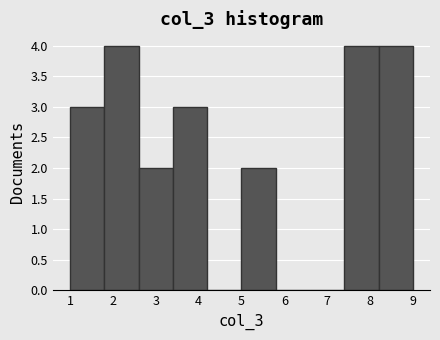

Reading left to right, transcribe this chart: for each bar, give the range it covers on the x-axis and its height. The values are not printed on the chart, so give them approximately, as read against the axis.

1.0 to 1.8: 3
1.8 to 2.6: 4
2.6 to 3.4: 2
3.4 to 4.2: 3
4.2 to 5.0: 0
5.0 to 5.8: 2
5.8 to 6.6: 0
6.6 to 7.4: 0
7.4 to 8.2: 4
8.2 to 9.0: 4